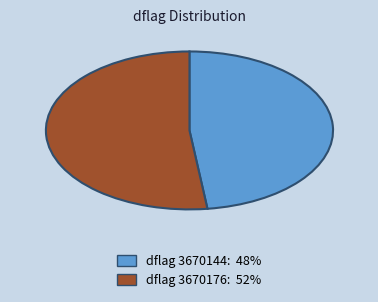

What is the ratio of the value at dflag 3670176: 52% to the value at dflag 3670144: 48%?

1.1